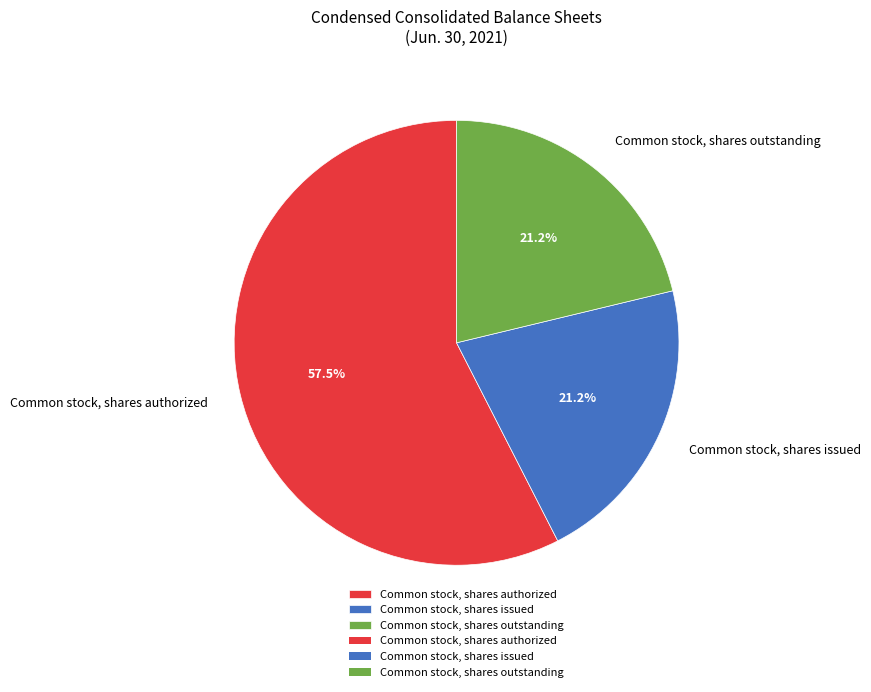

What percentage is the Common stock, shares outstanding slice, to the nearest percent?

21%